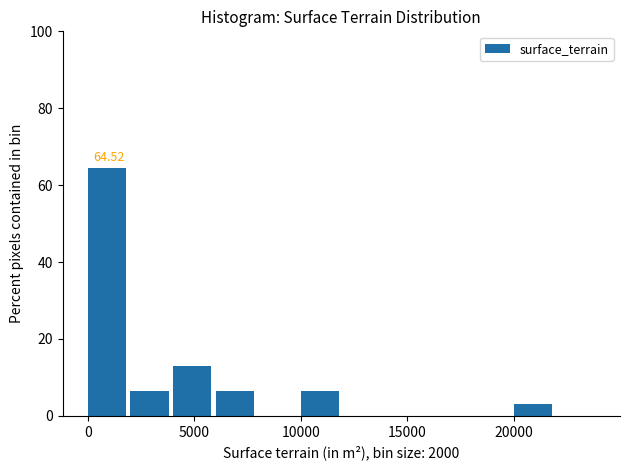

Over which range of the x-axis is the bar tallest?

0 to 2000